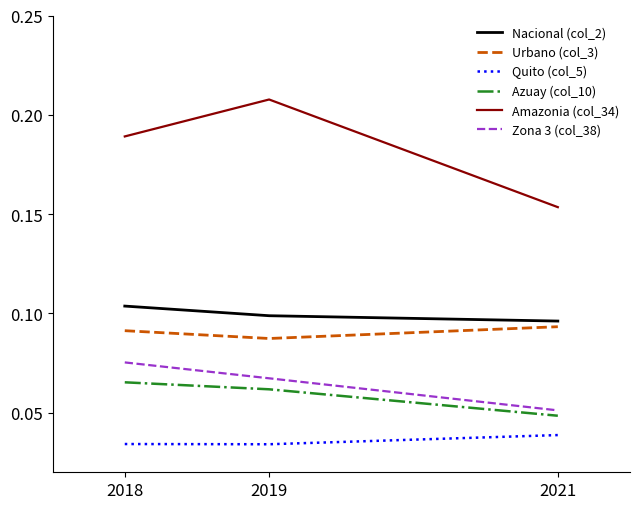

What are all the series names shown in the legend?

Nacional (col_2), Urbano (col_3), Quito (col_5), Azuay (col_10), Amazonia (col_34), Zona 3 (col_38)